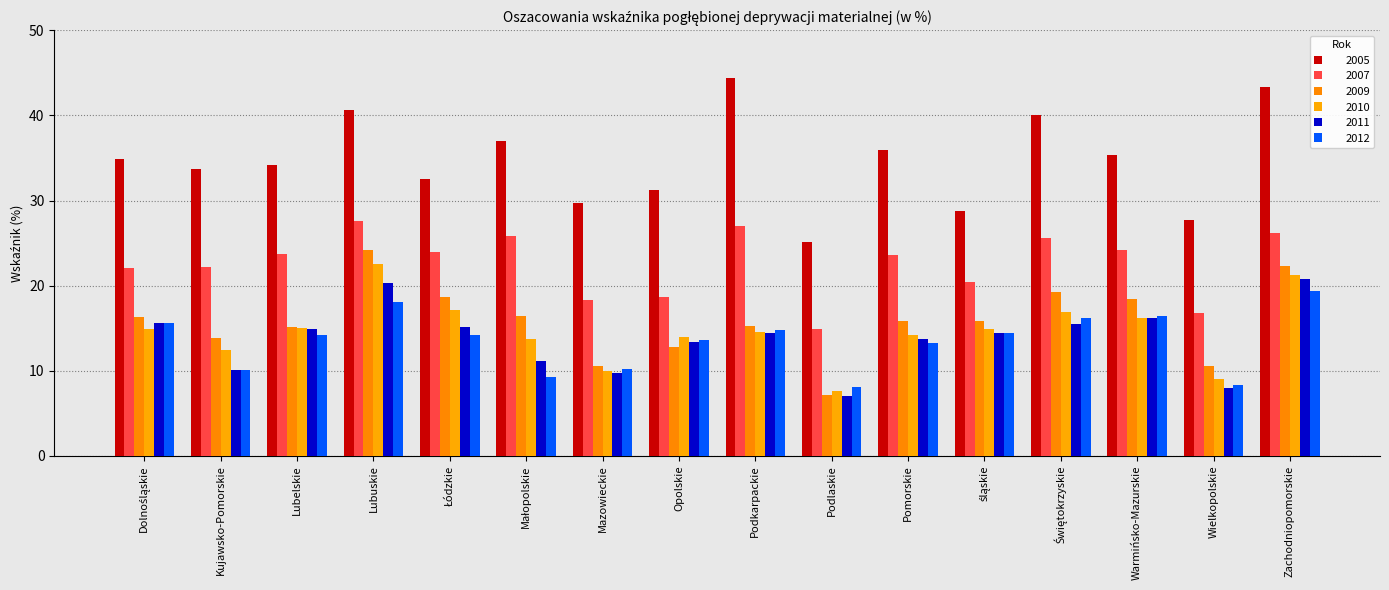

What is the label of the 14th bar from the right?

Lubelskie